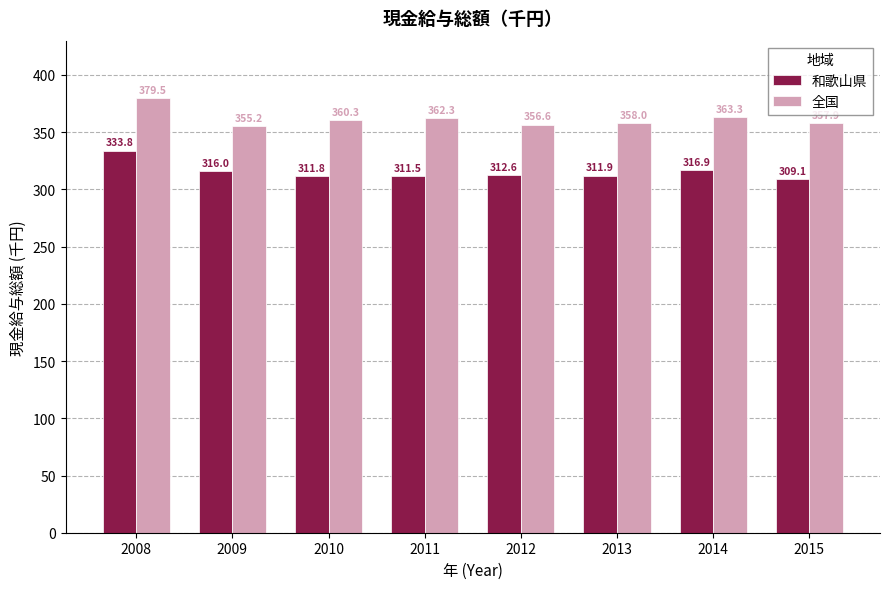

At which label does 全国 reach its minimum?

2009